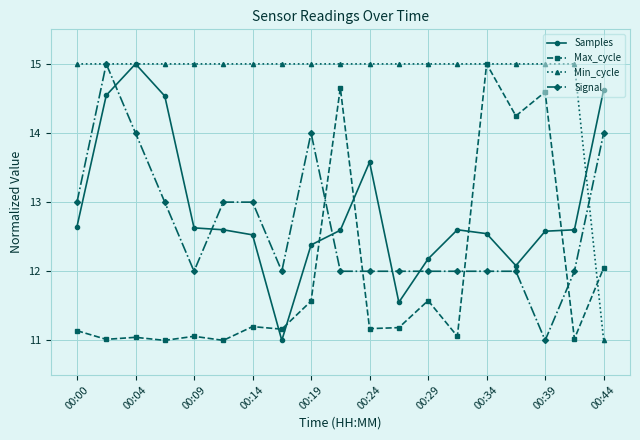

What is the value of the Max_cycle point at the 14th from the left?

11.1